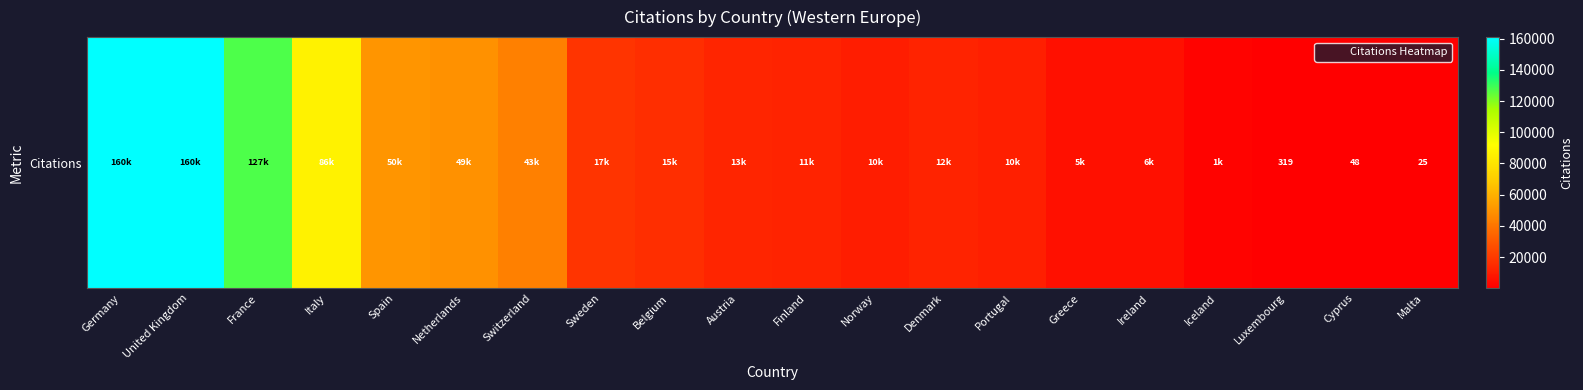

Read the value at Finland, to the nearest 10.

11990